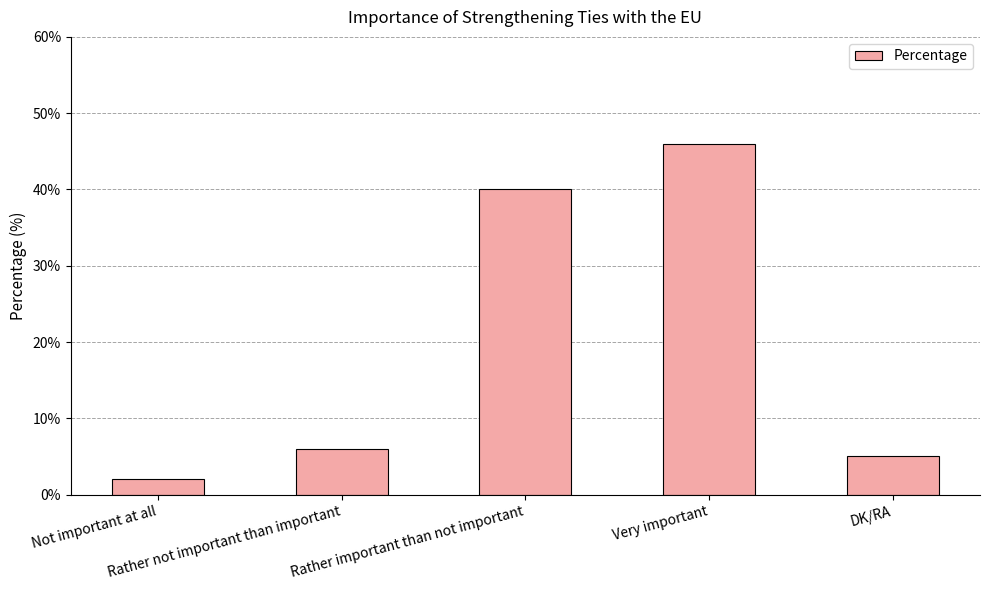

Reading right to left, what are all the values shown in this chart?

5	46	40	6	2